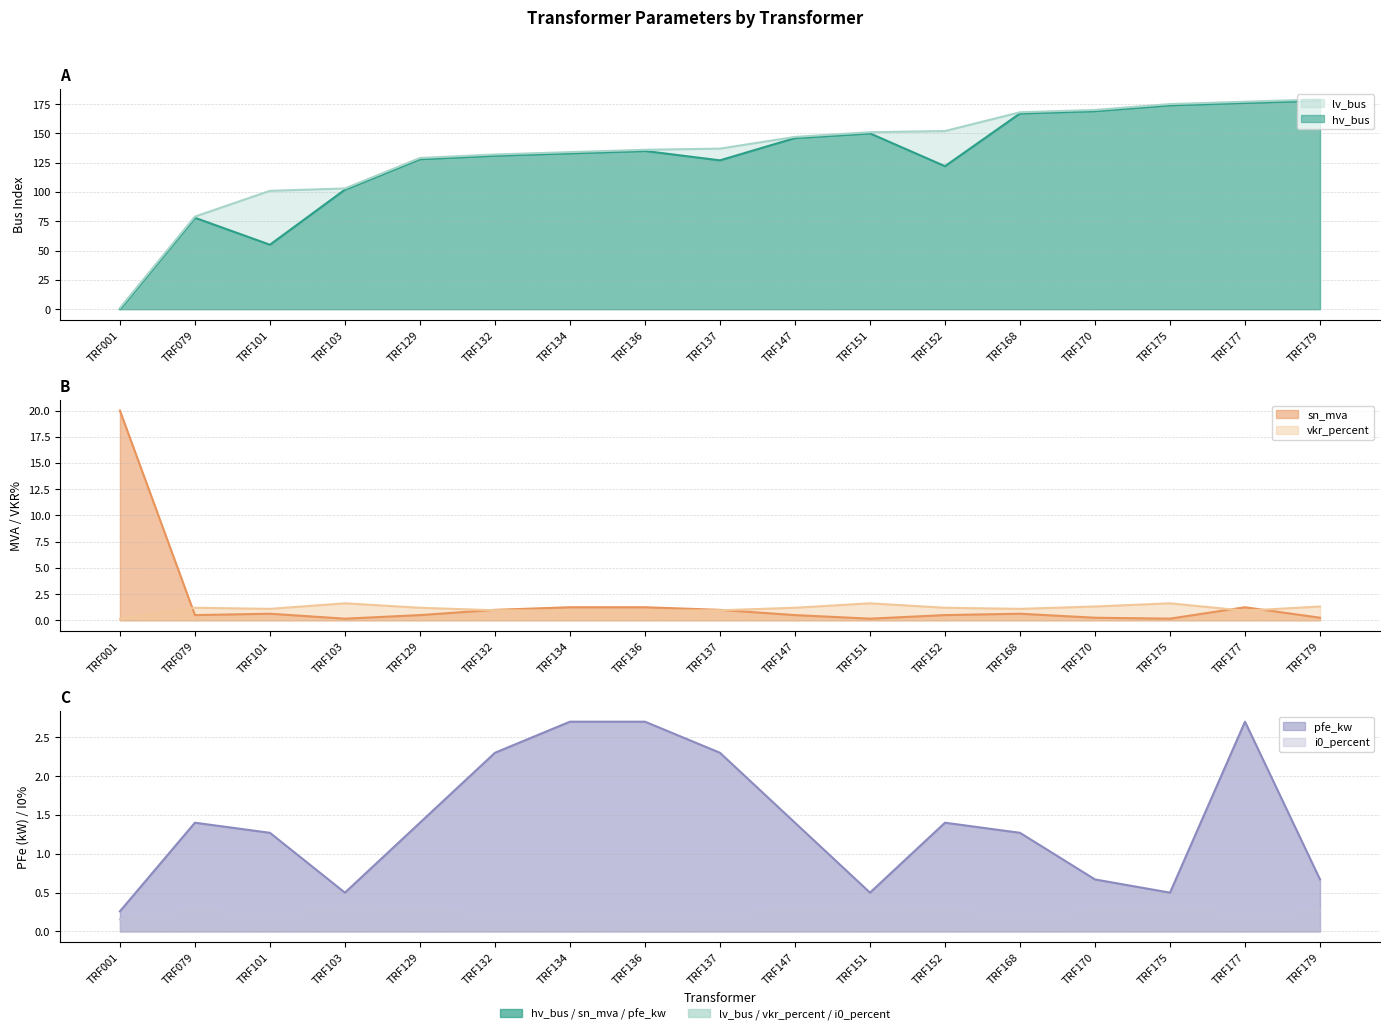

At how many categories does at least one series exceed 43?

16